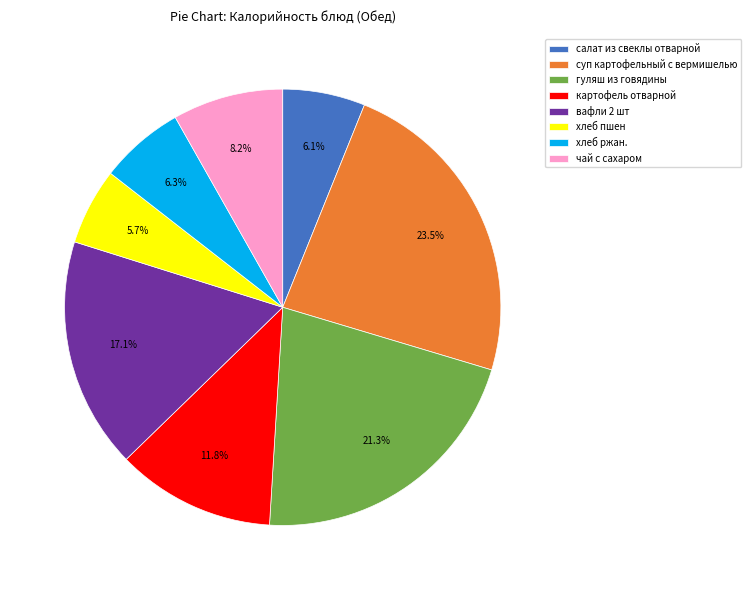

Approximately how many times larger is the value at суп картофельный с вермишелью compared to хлеб ржан.?

3.7